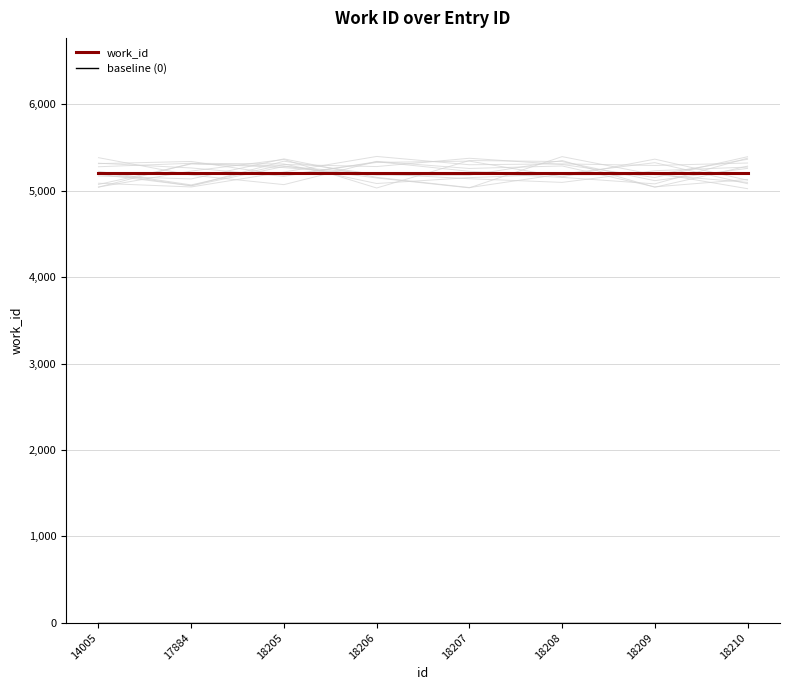

Which category has the highest value in the work_id series?

14005